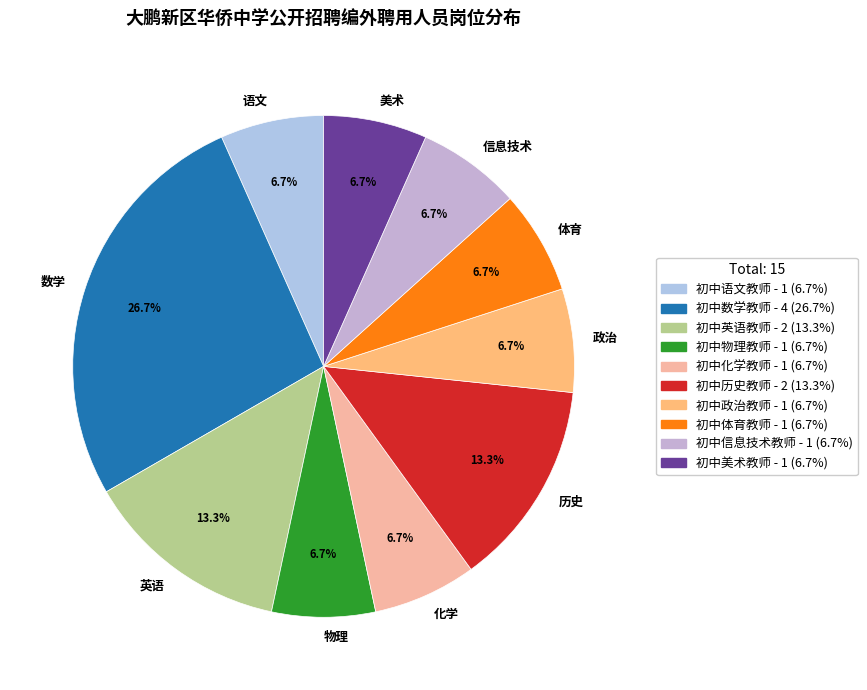

What portion of the pie excludes 政治?

93.3%